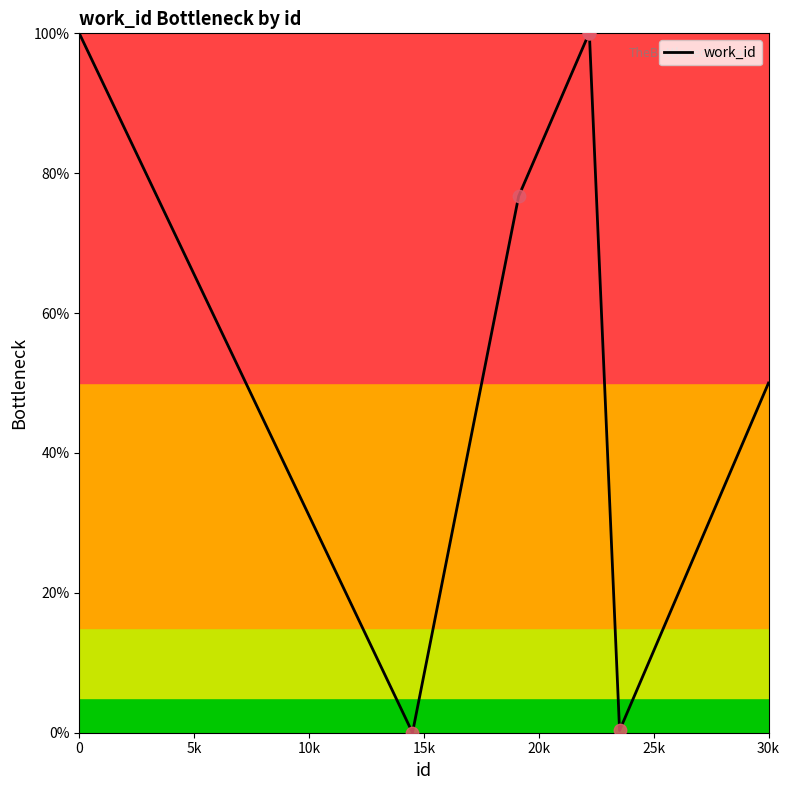

What is the difference between the second highest and minimum values?

100.0